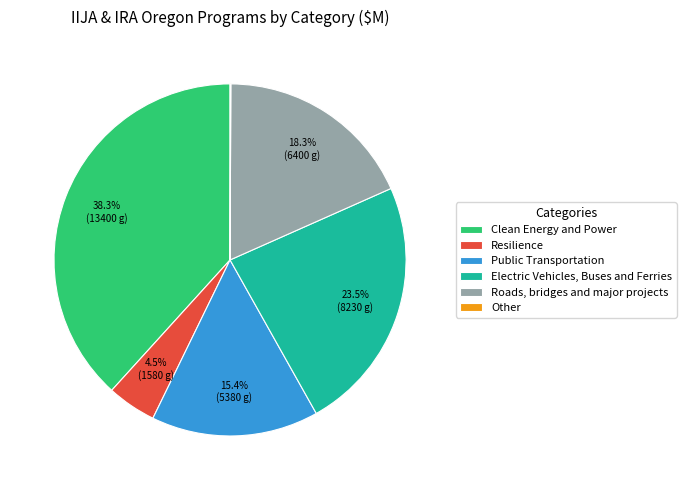

To the nearest percent, what is the average slice percentage?

17%